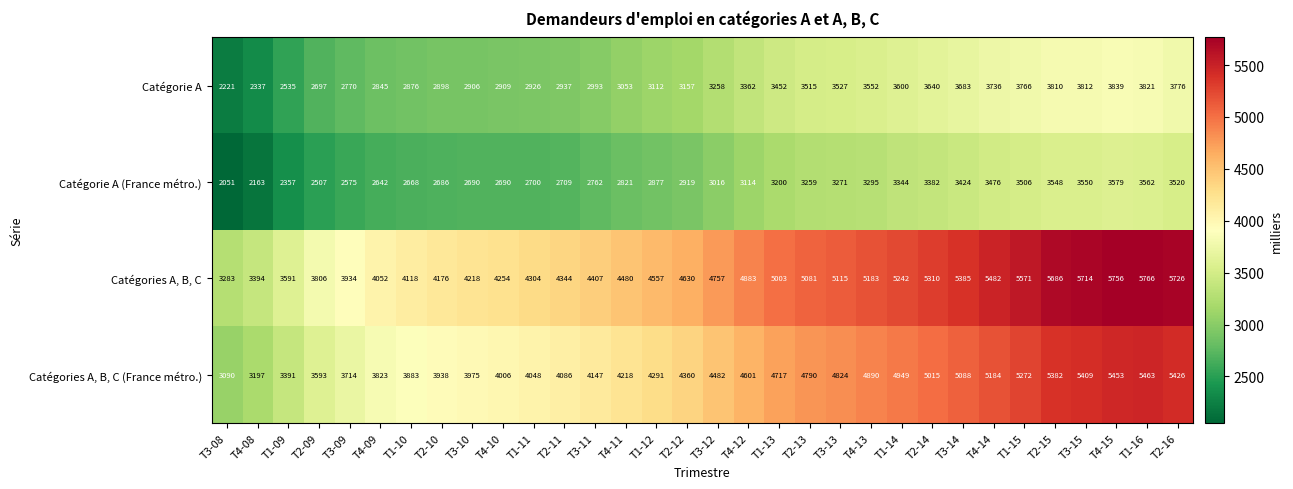

What is the difference between the Catégories A, B, C values at T4-11 and T1-11?

176